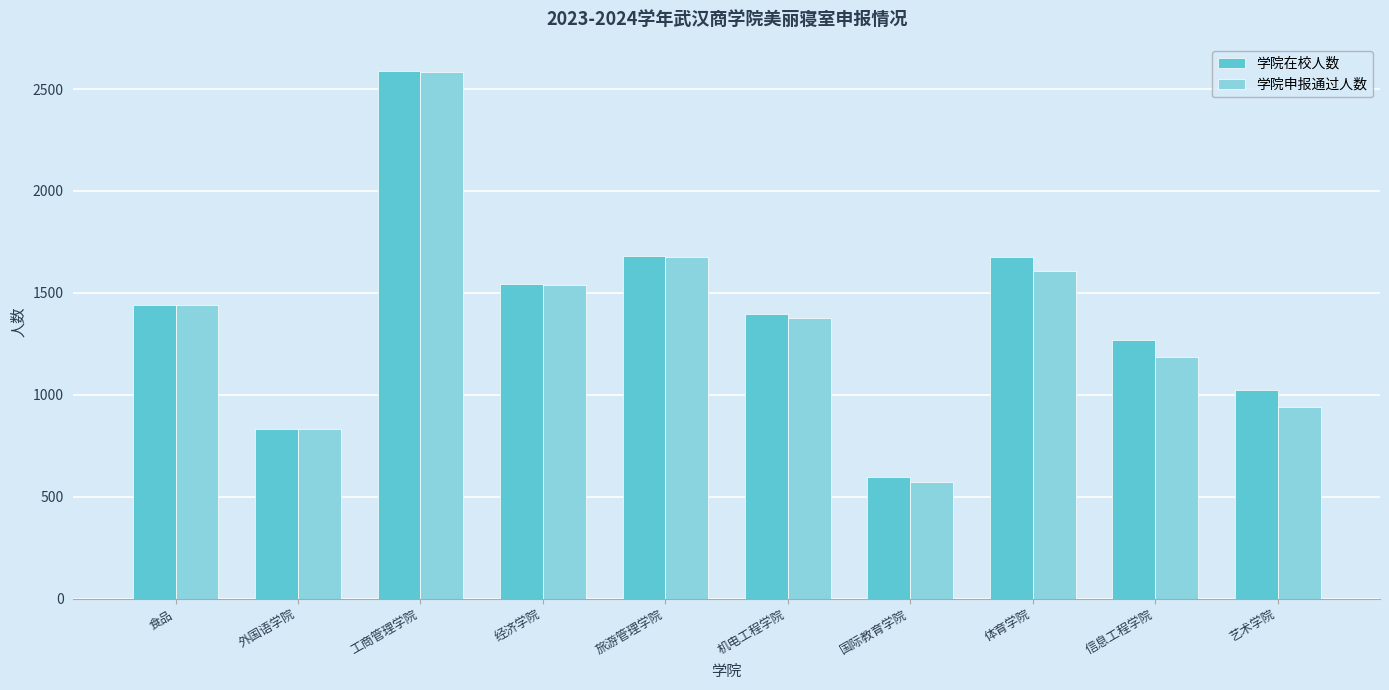

Which series changed the most between 工商管理学院 and 国际教育学院?

学院申报通过人数